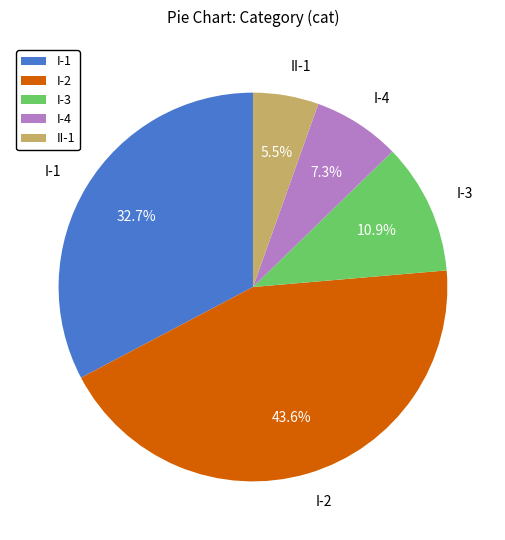

Is it true that II-1 is 1% of the pie?

False